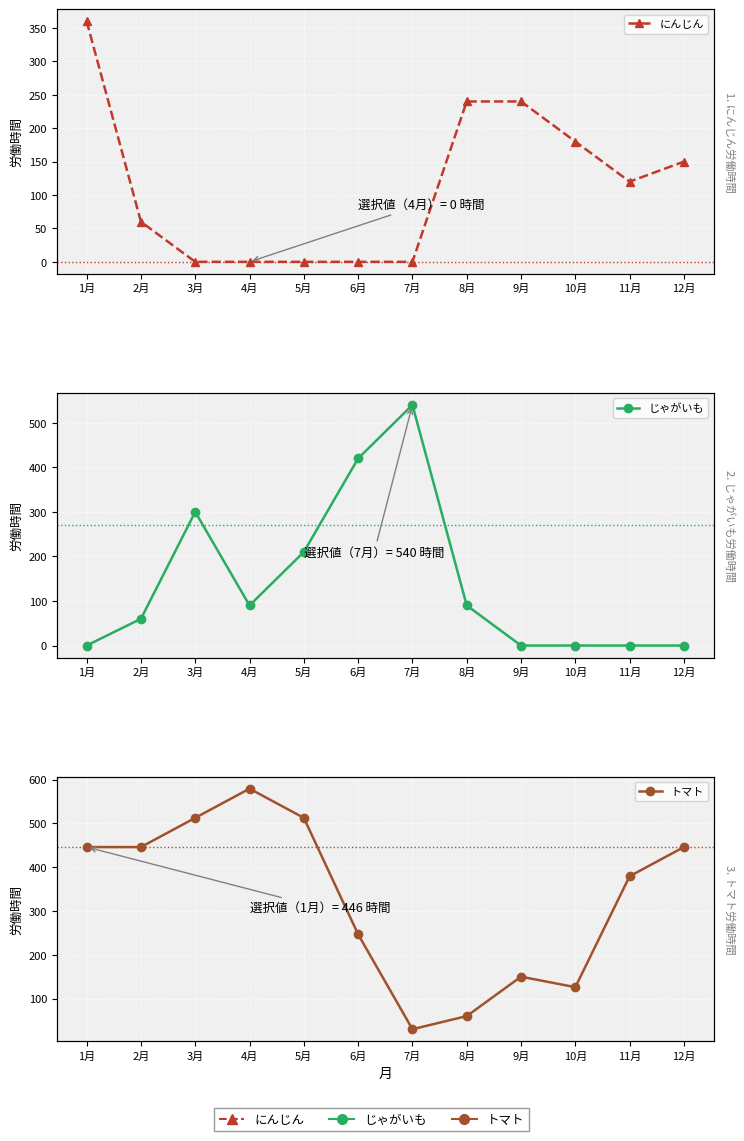

True or false: じゃがいも has a value of 210.0 at 5月.

True